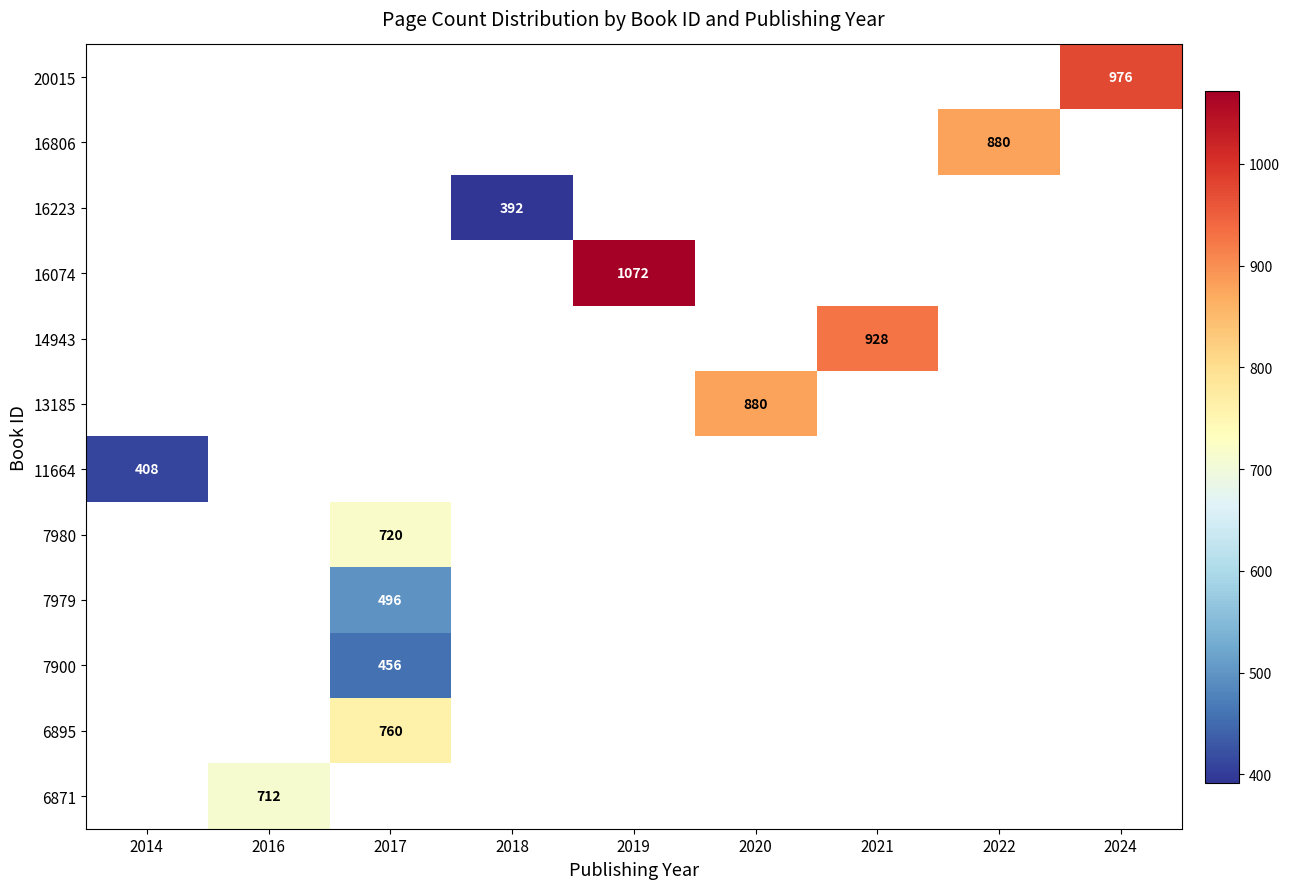

What is the smallest value displayed?

392.0